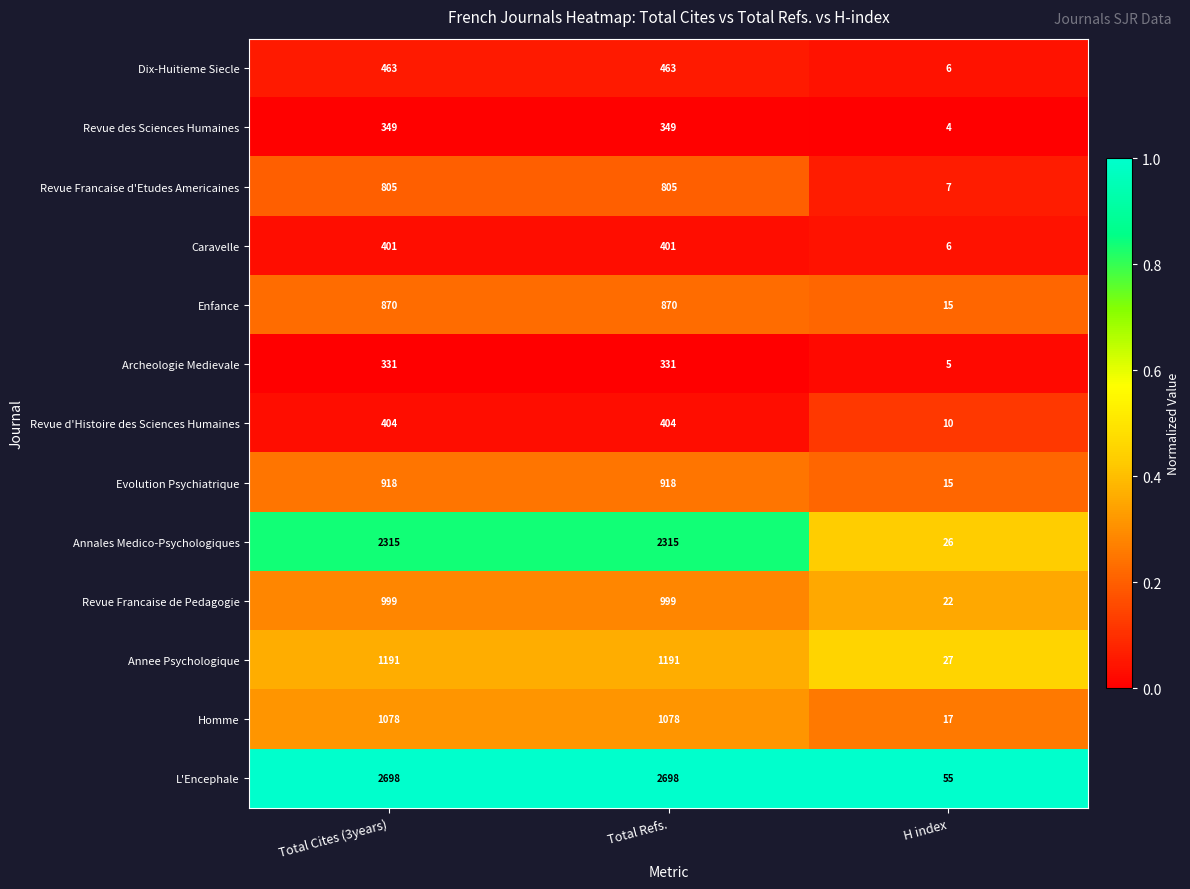

What is the greatest value displayed?

2698